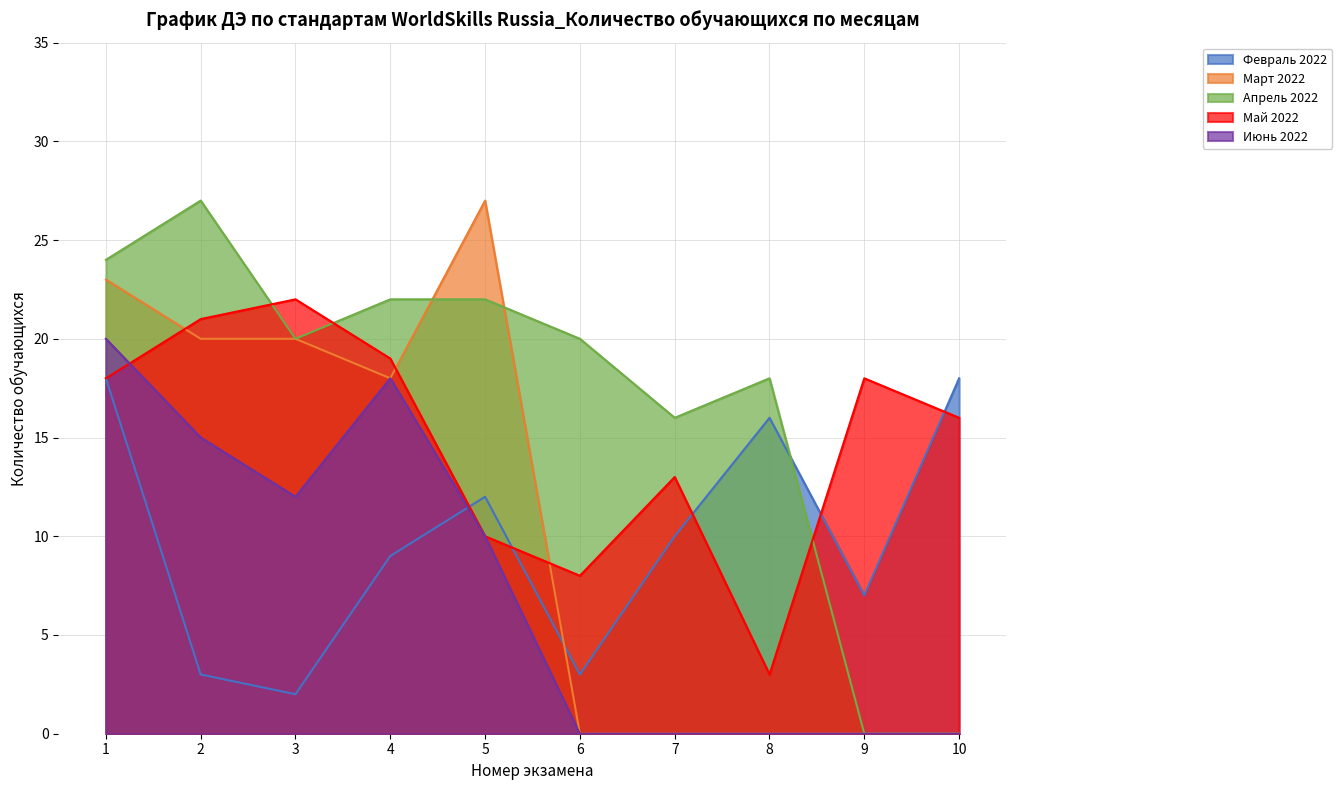

The value of Апрель 2022 at 6 is 33. True or false?

False